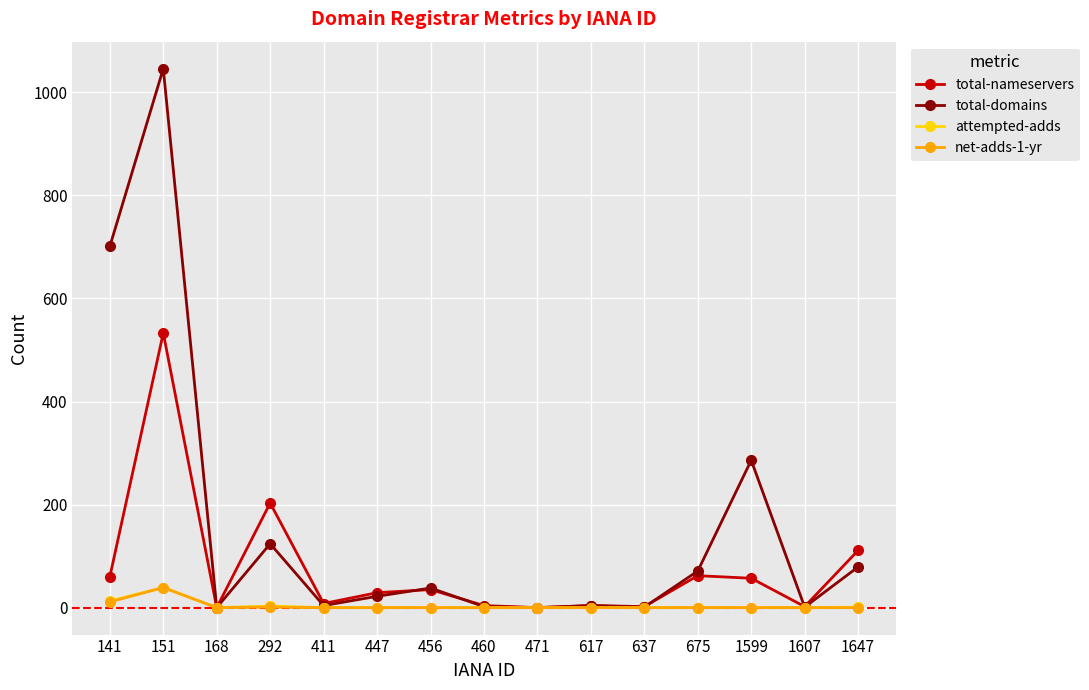

In net-adds-1-yr, how many points are higher than both neighbors (excluding endpoints)?

2